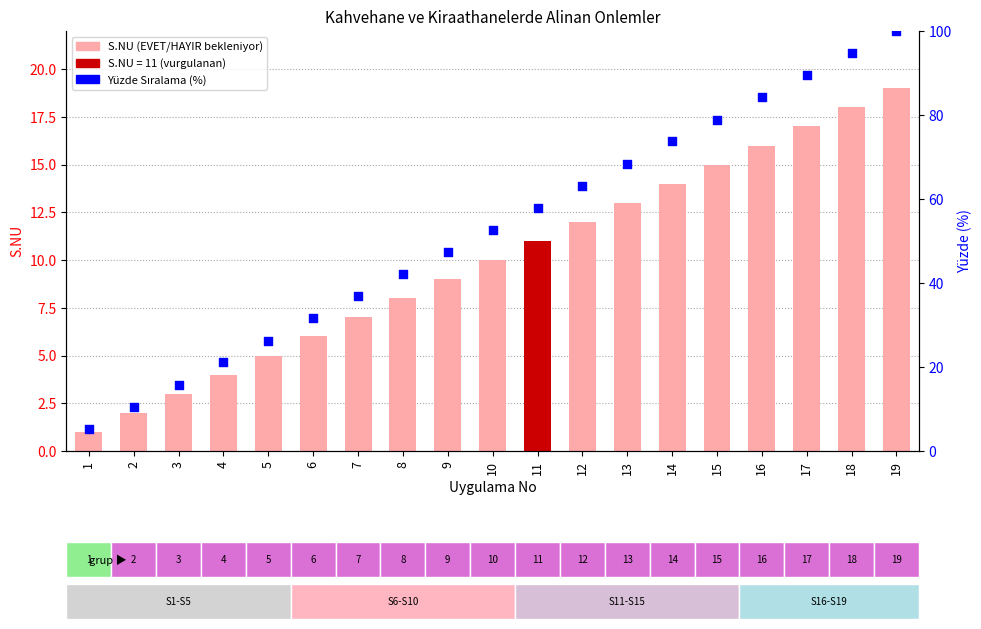

Which series has the largest total across all categories?

Yüzde Sıralama (%)